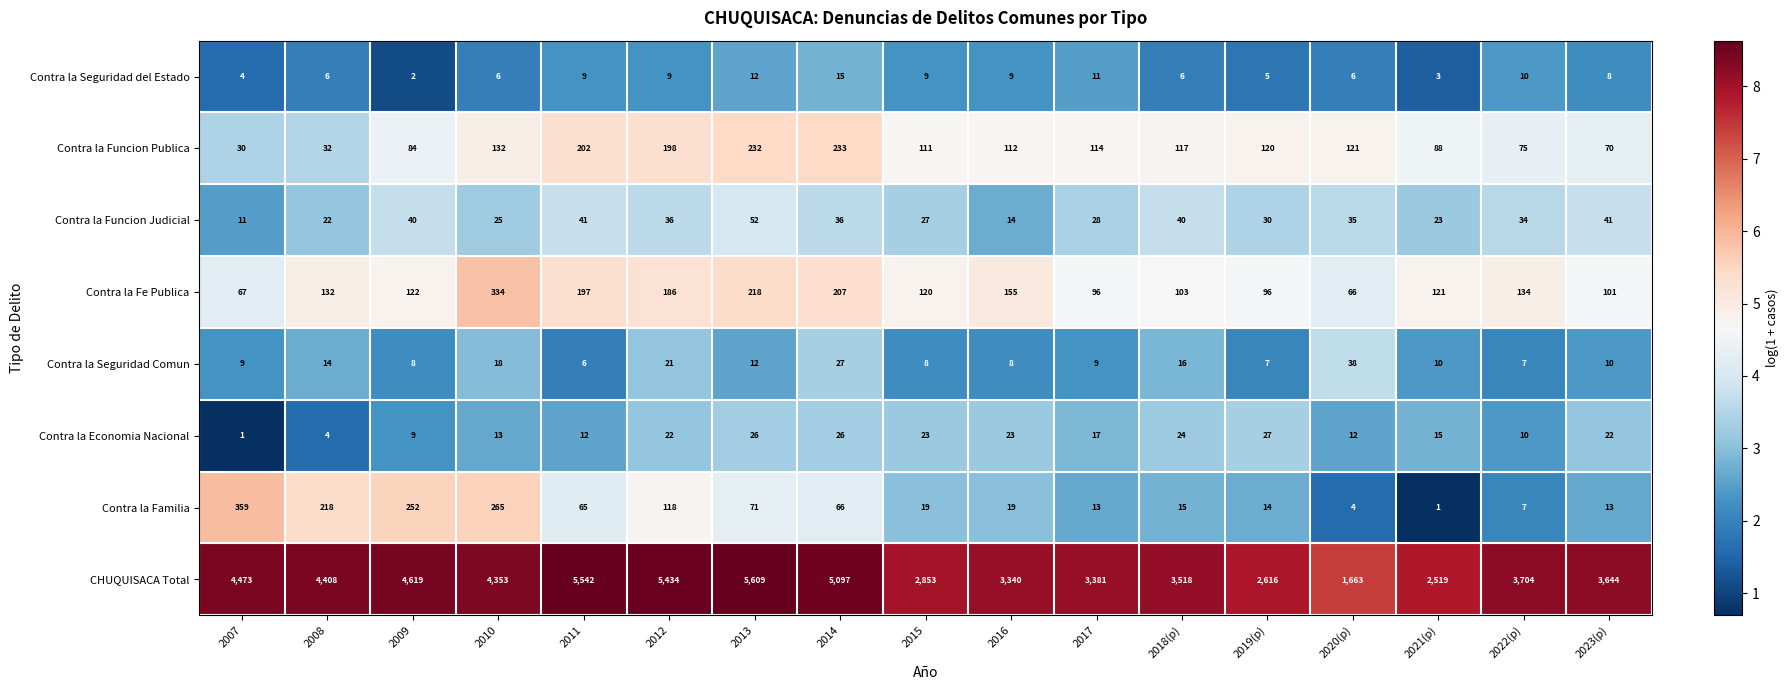

What is the difference between the maximum and minimum values in the Contra la Funcion Judicial series?

41